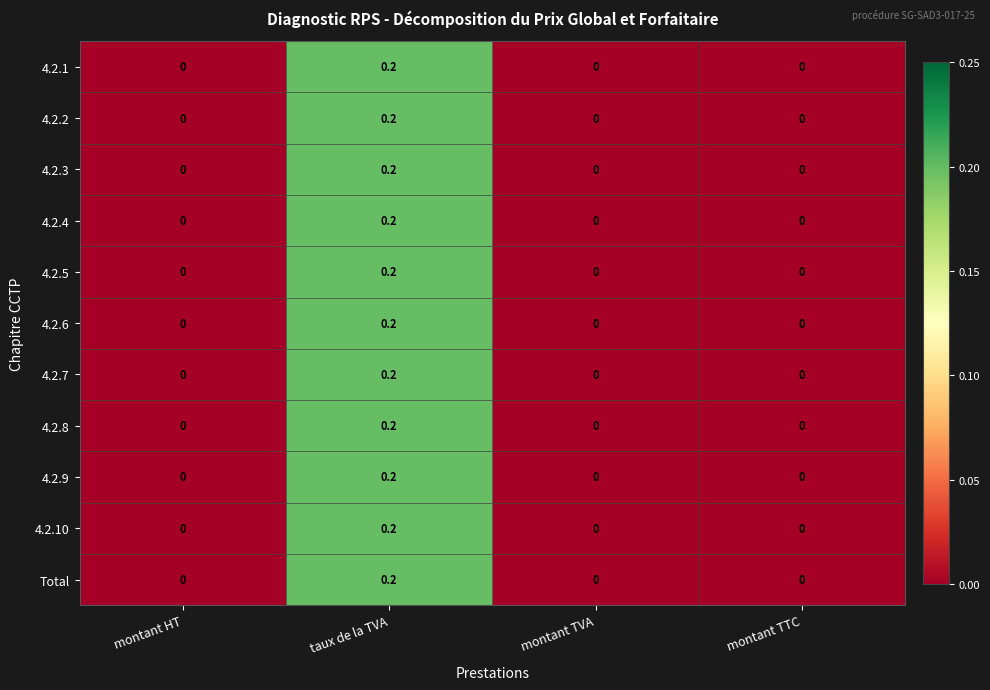

The value of 4.2.4 at taux de la TVA is 0.2. True or false?

True